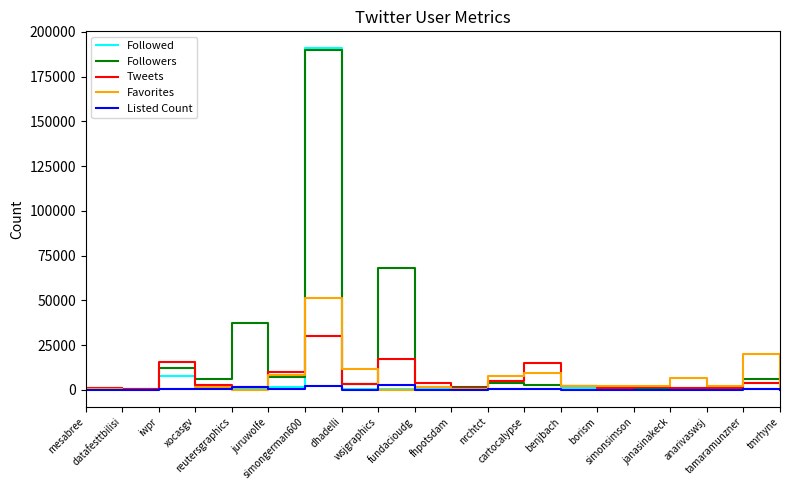

How many categories are shown in the chart?

20